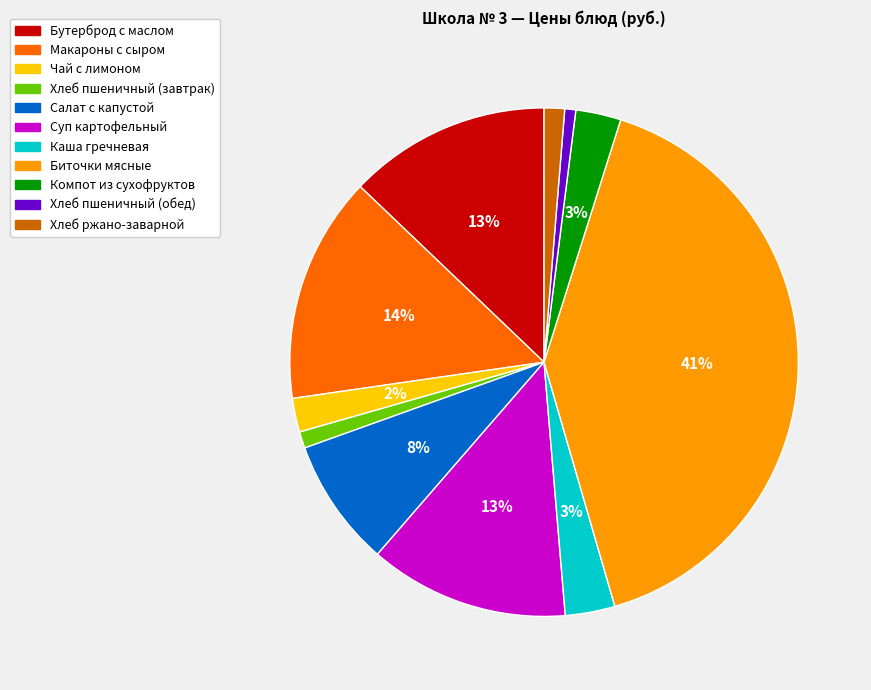

To the nearest percent, what is the difference between the largest and smallest slice percentages?

40%